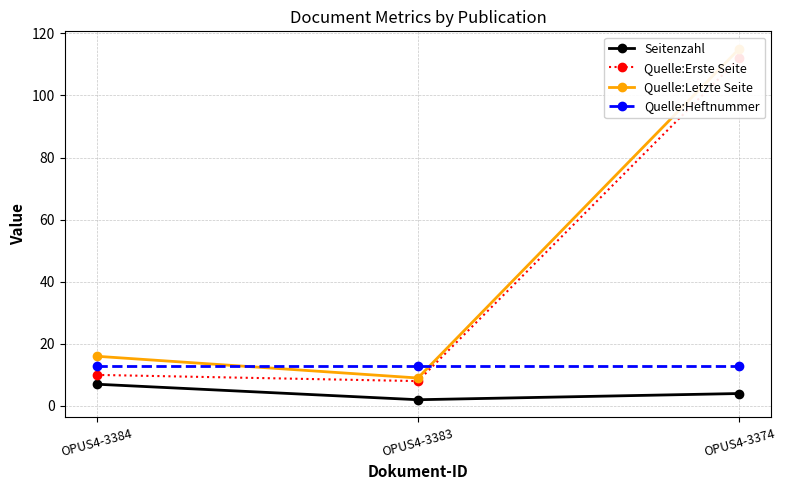

Between OPUS4-3384 and OPUS4-3374, which is larger?

OPUS4-3384